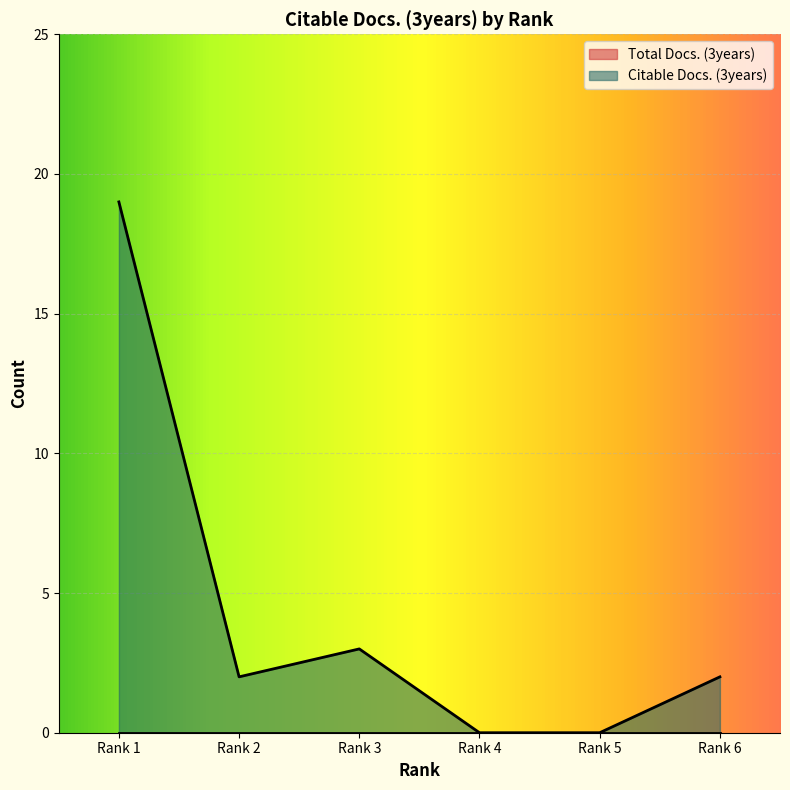

Which label corresponds to the largest value in the chart?

Rank 1